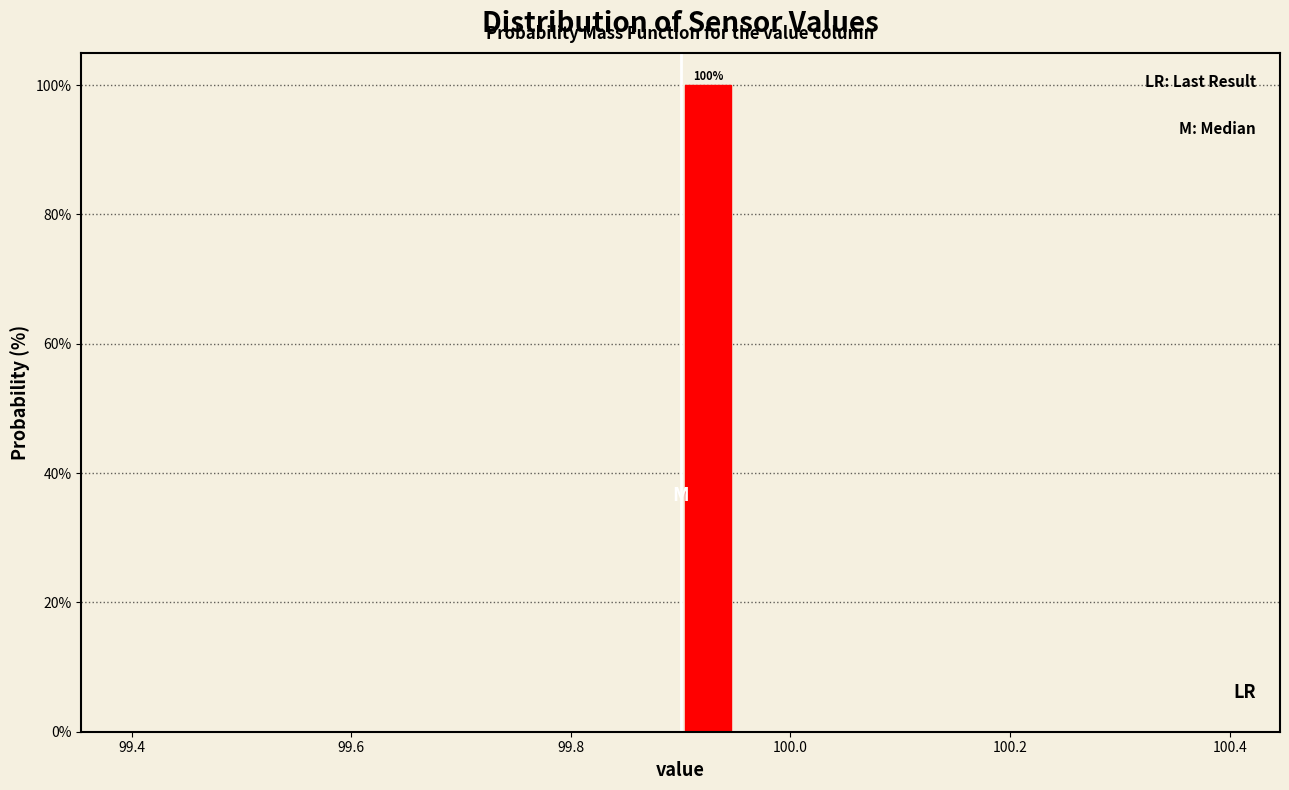

Read against the x-axis, roughly where is the centre of the tallest bar?

99.92